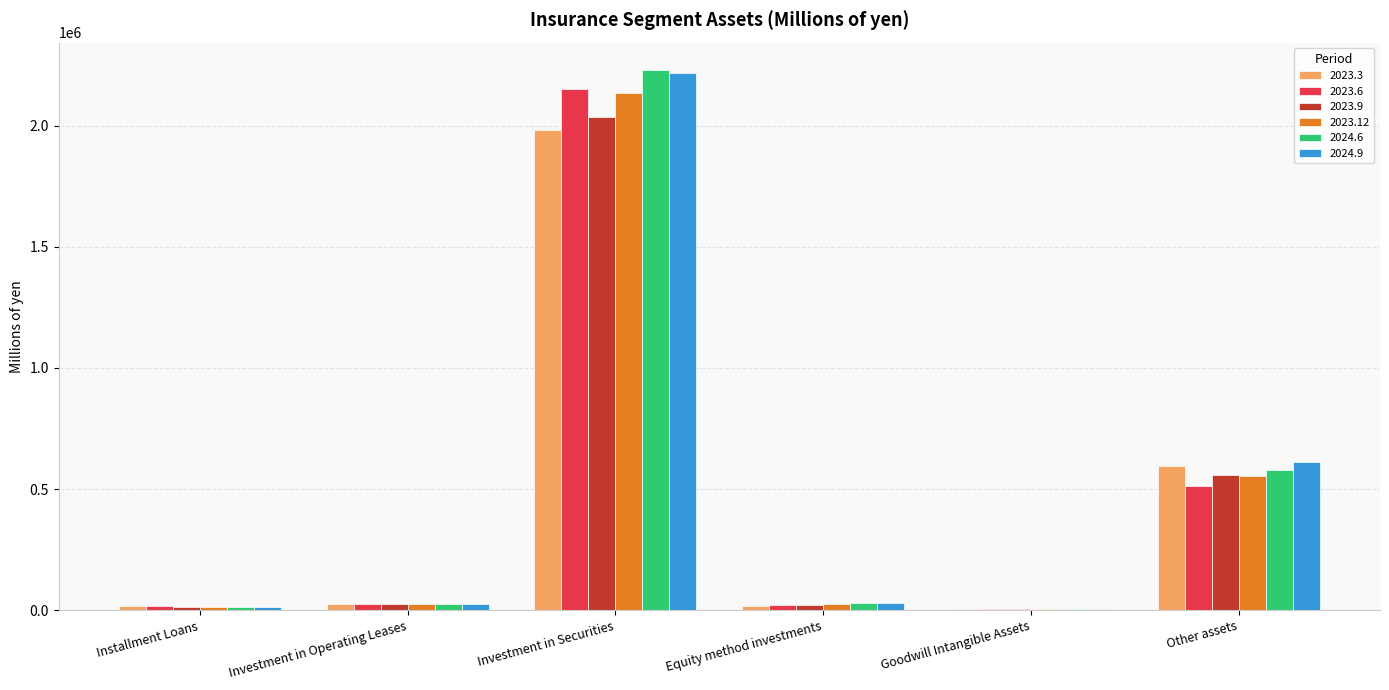

At which category is the sum across all series the highest?

Investment in Securities